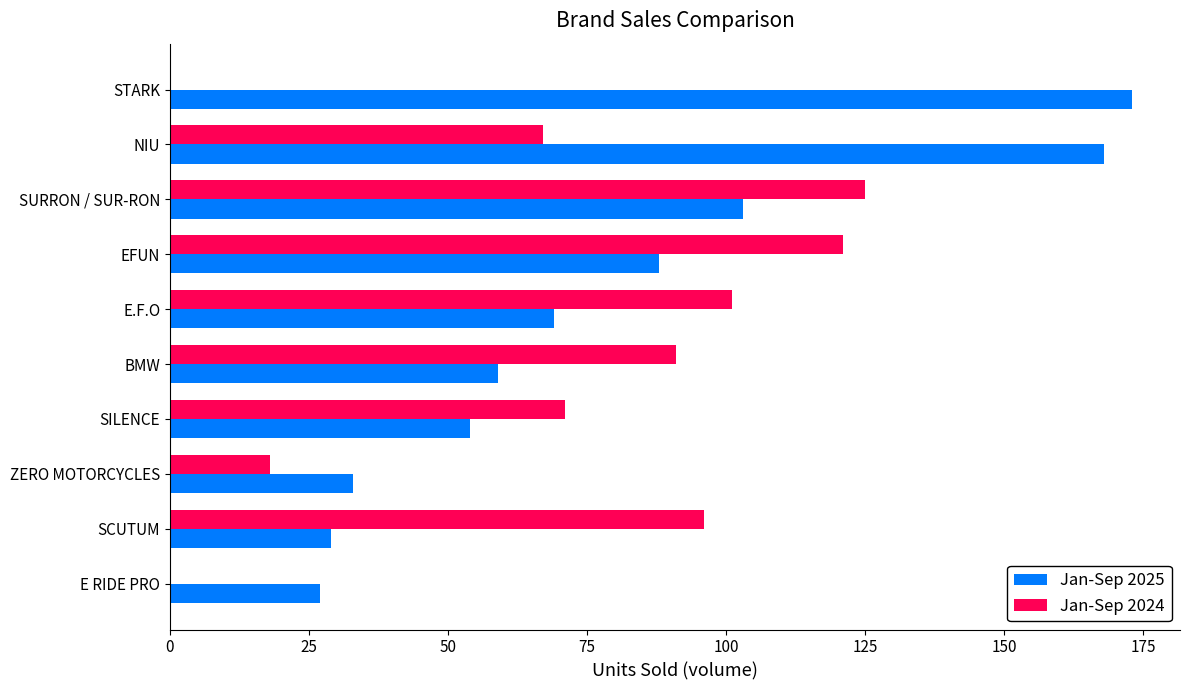

The value of Jan-Sep 2025 at BMW is 59. True or false?

True